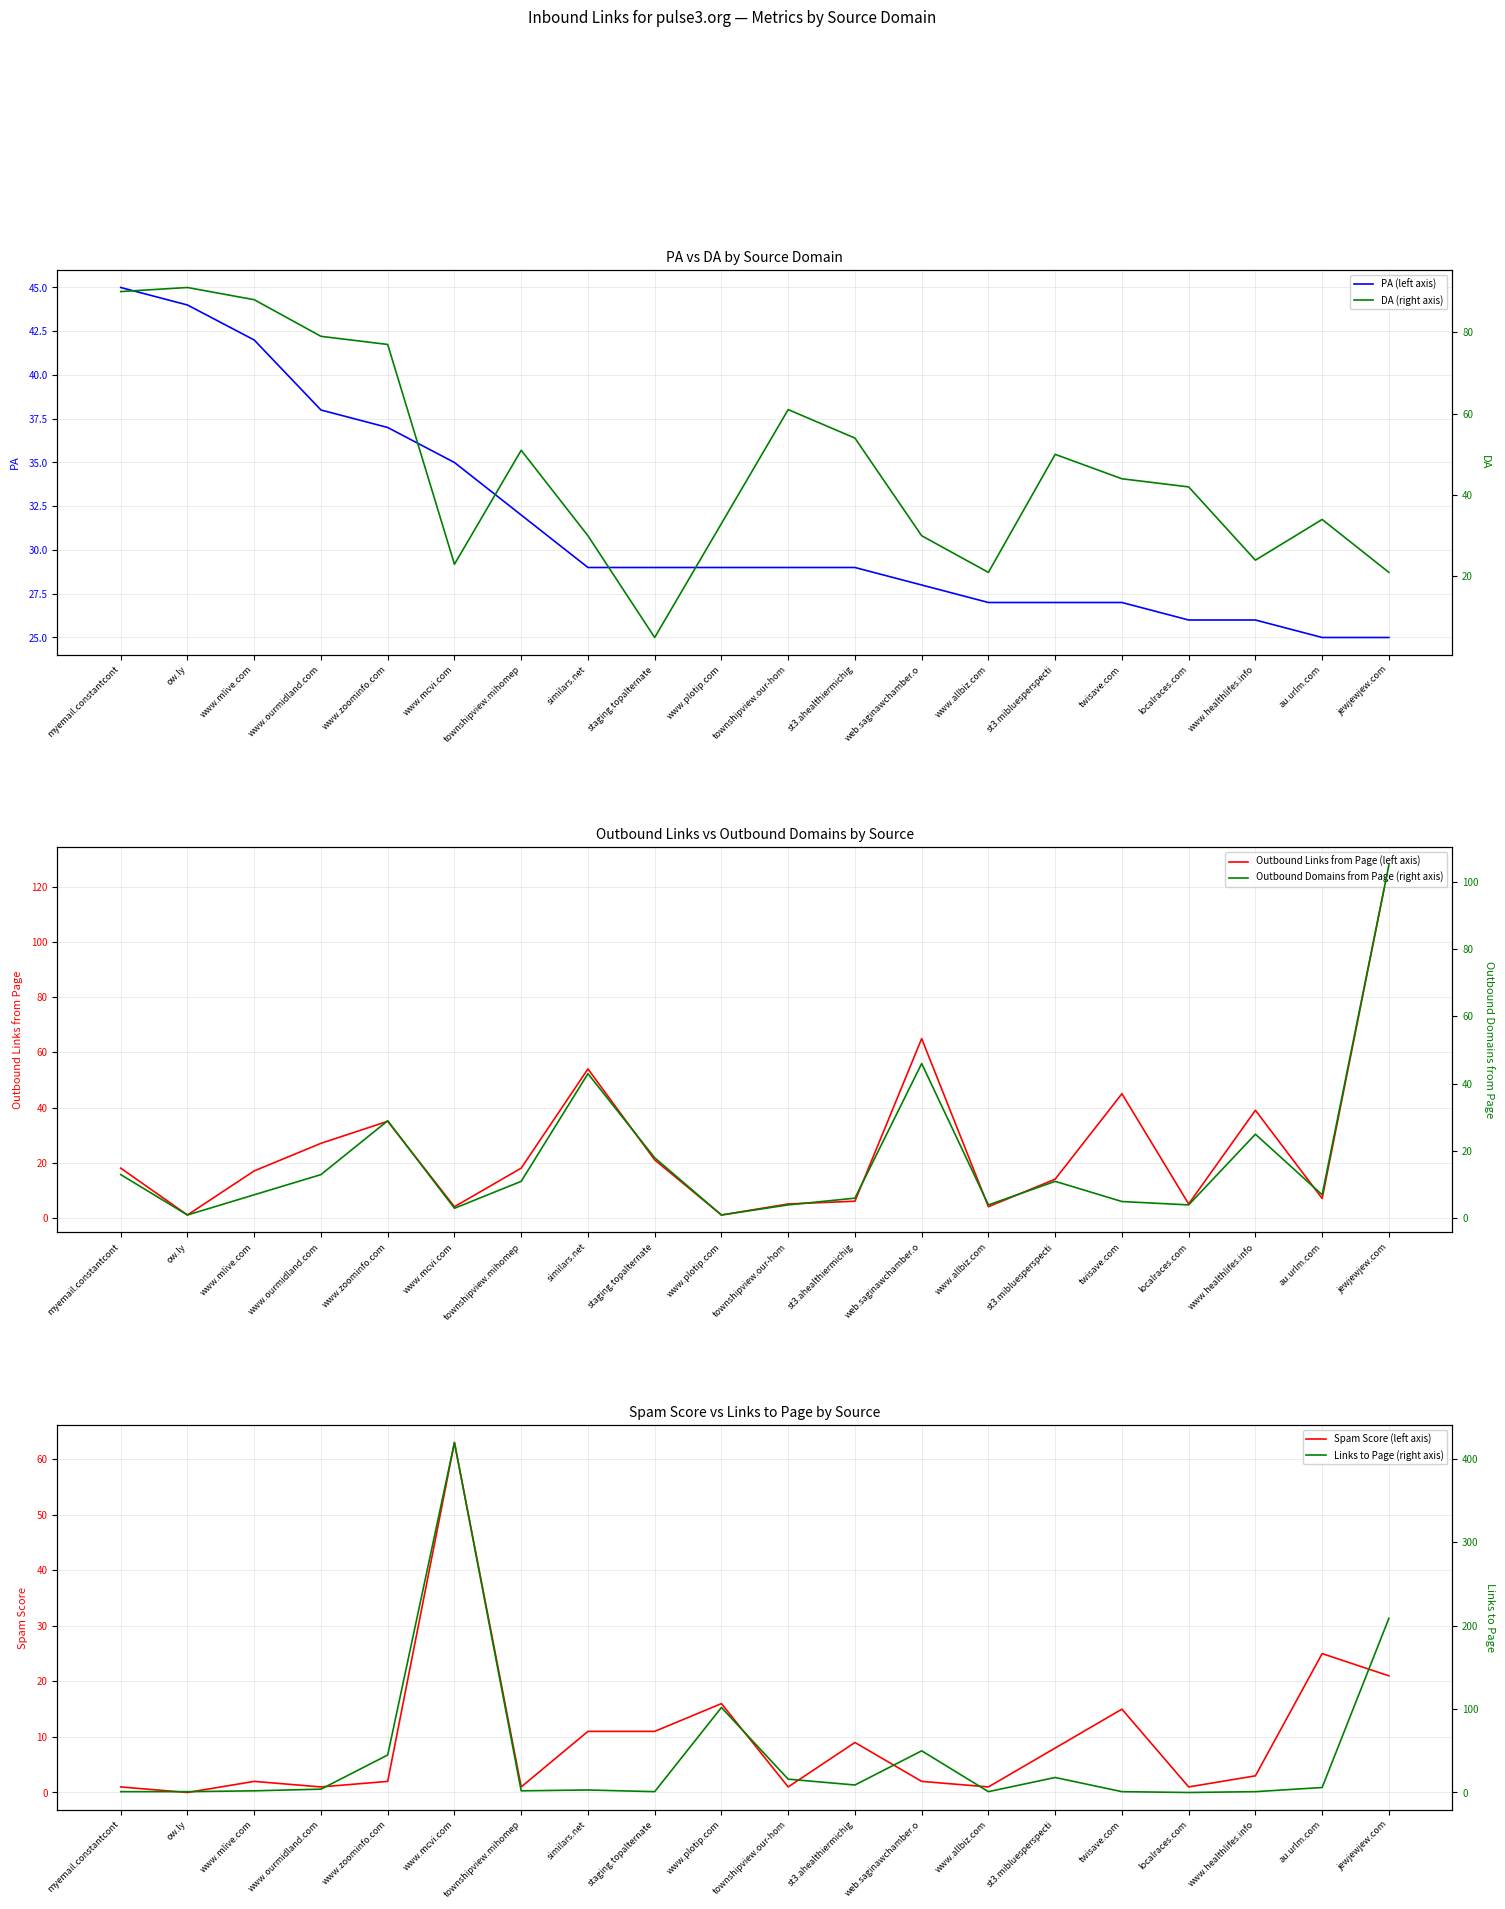

Is it true that Links to Page (right axis) equals 3 at townshipview.mihomep?

False